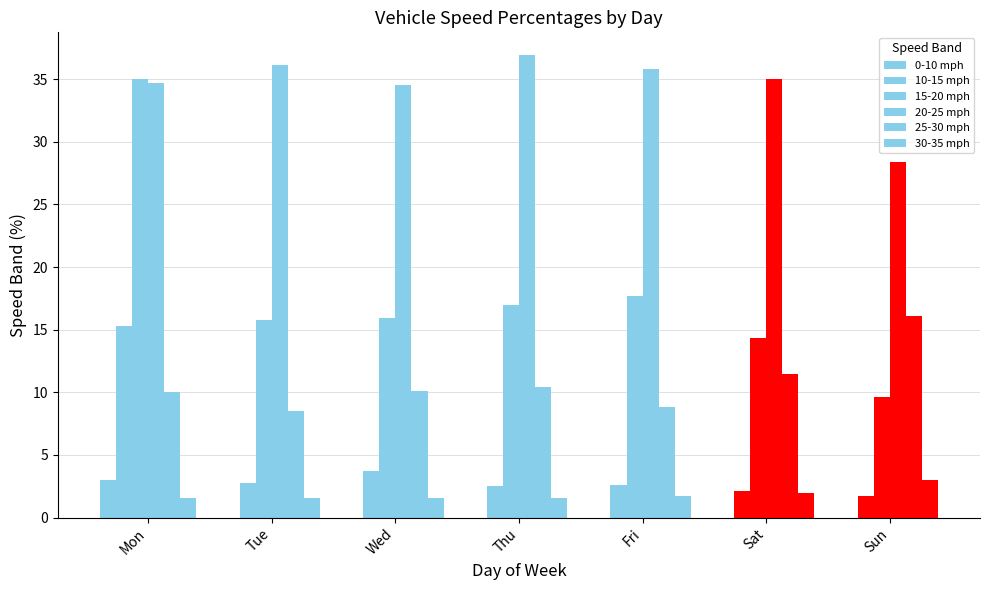

At which label is 15-20 mph closest to 22?

Fri